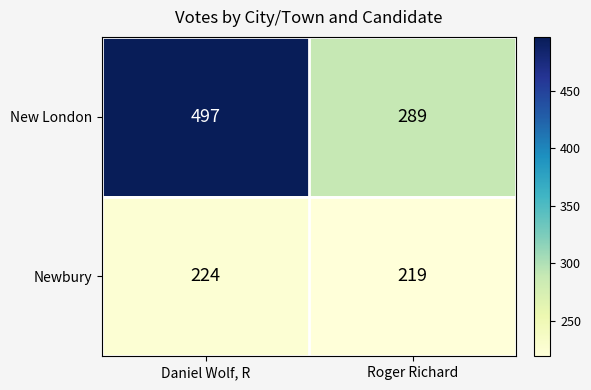

Which series has the largest total across all categories?

New London